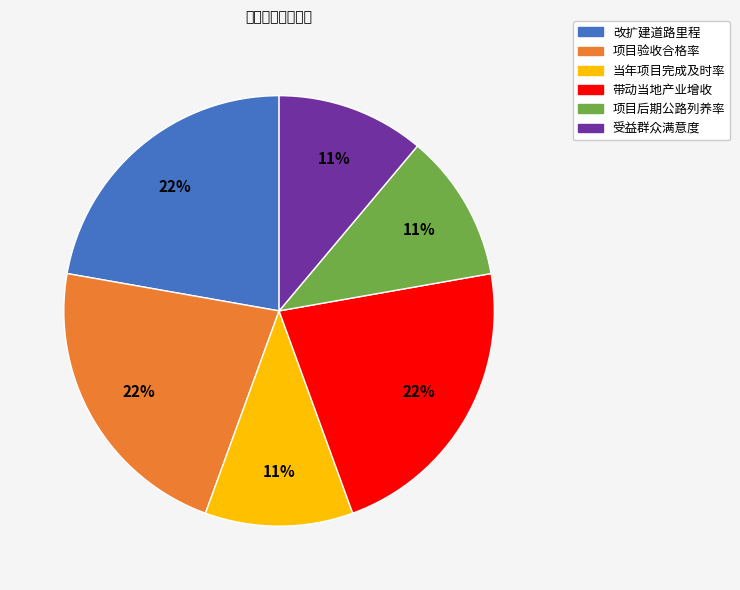

Is there a majority slice in this chart?

No